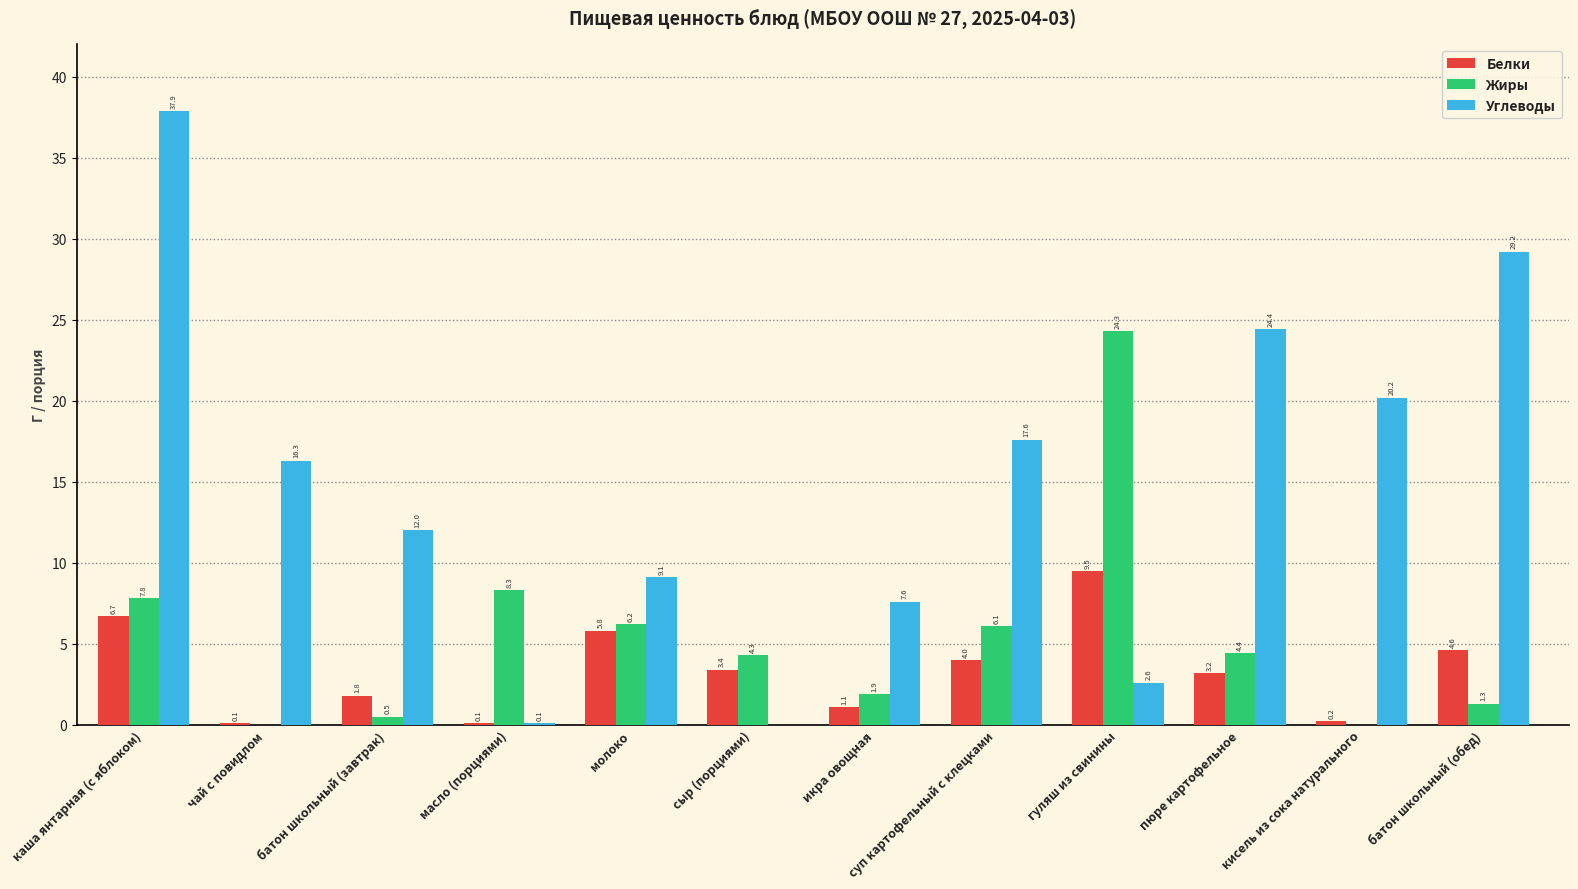

What is the sum of the Углеводы values at масло (порциями) and батон школьный (обед)?

29.3